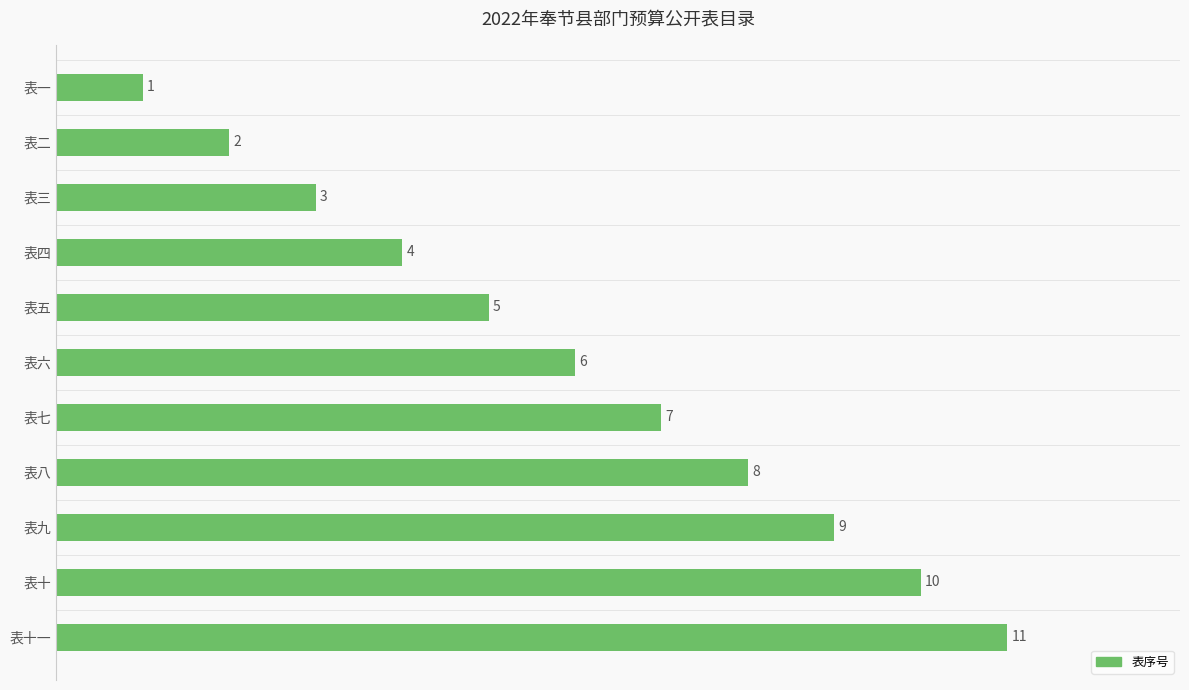

What is the sum of the values at 表十 and 表九?

19